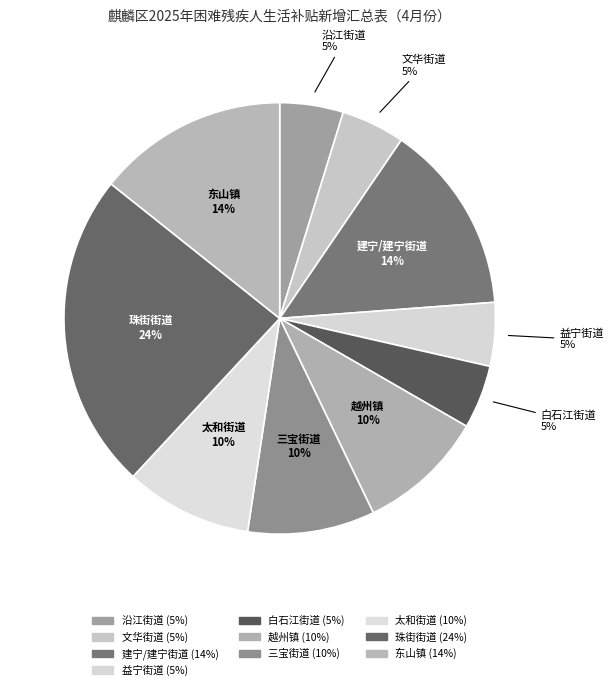

How many segments does this pie chart have?

10